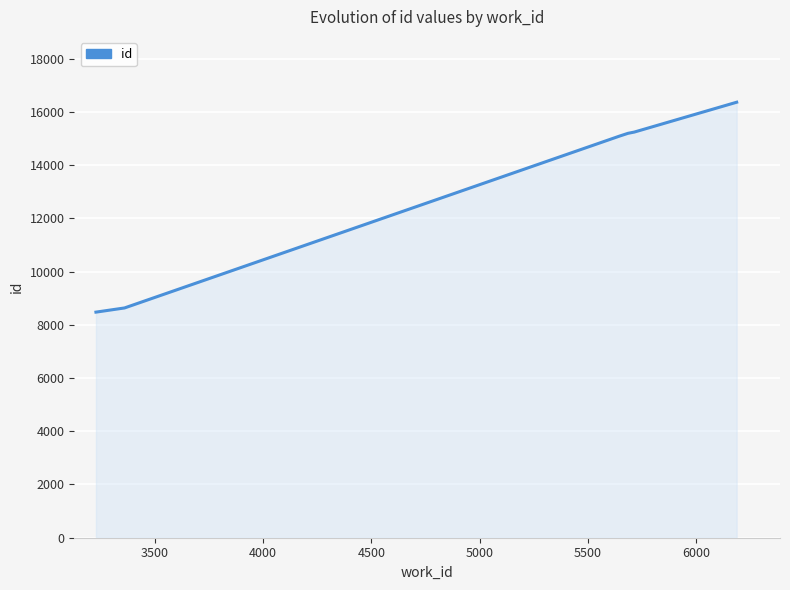

What is the minimum value shown in the chart?

8477